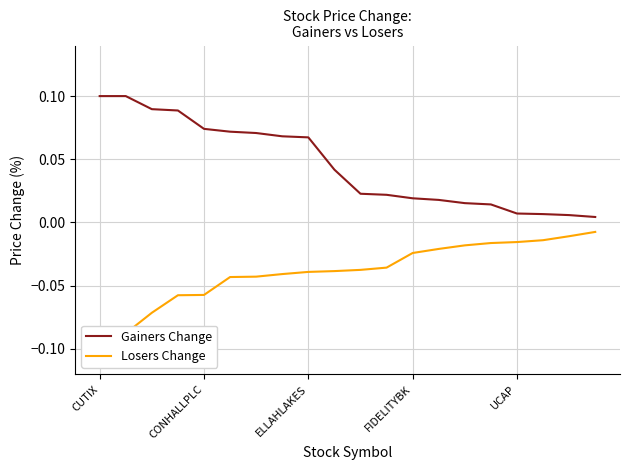

True or false: Losers Change has more than 0 interior local peaks.

False